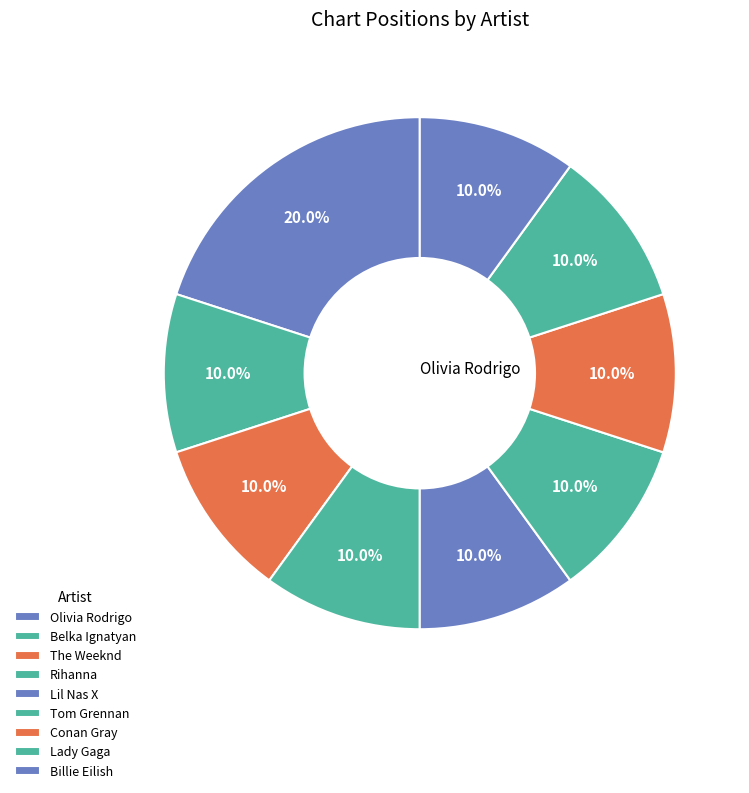

How many segments does this pie chart have?

9